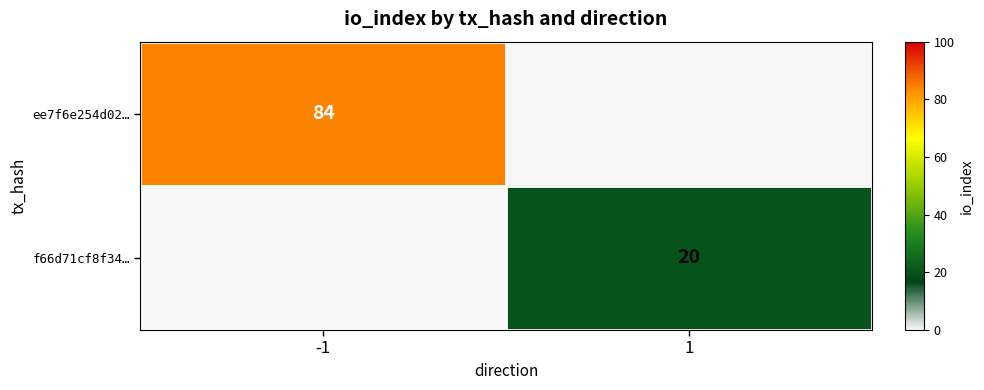

The ee7f6e254d02… series shows 84 at -1. True or false?

True